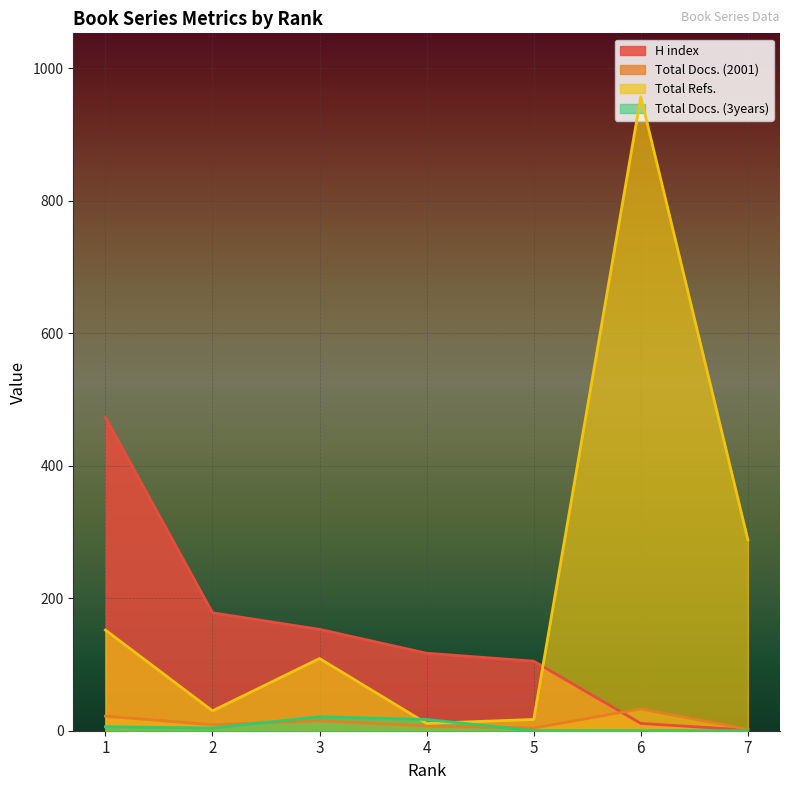

What is the approximate value of Total Docs. (2001) at 6, to the nearest 10?

30